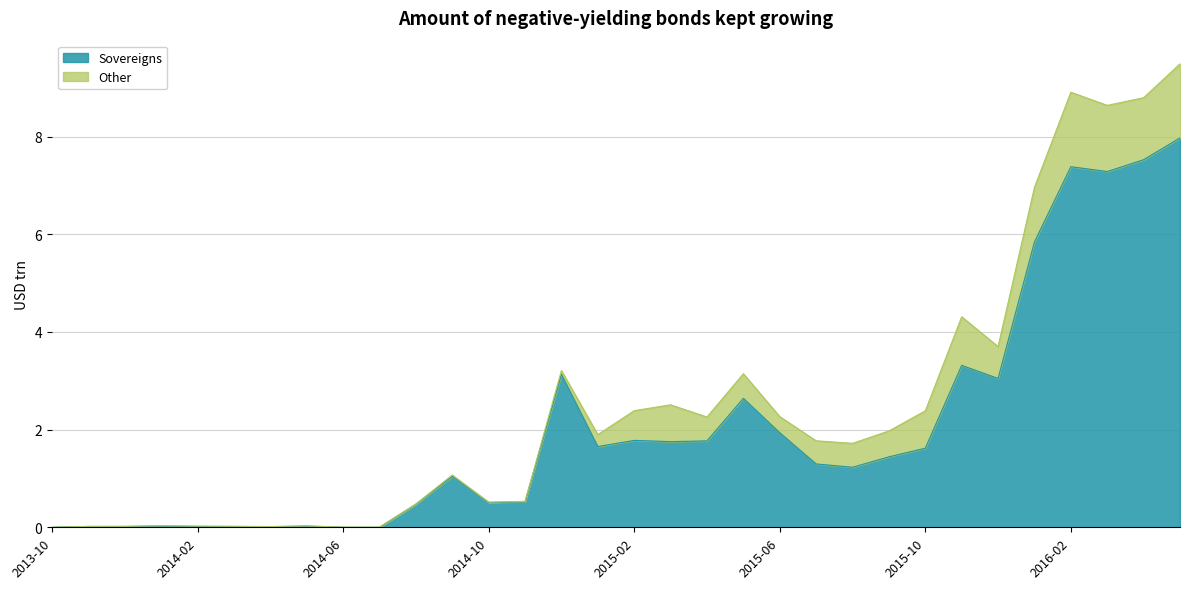

What is the change in value from 2015-01 to 2016-05?

+6.3